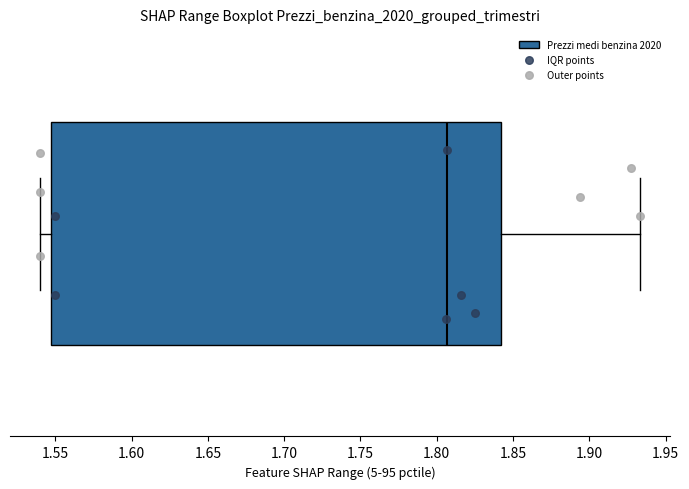

Read this box plot against the x-axis: the position of the median line, the range covered by the box, and the ends of both whiskers. The values are not printed on the chart, so give them approximately, as read against the axis.

median 1.805, box 1.550 to 1.840, whiskers 1.540 to 1.935